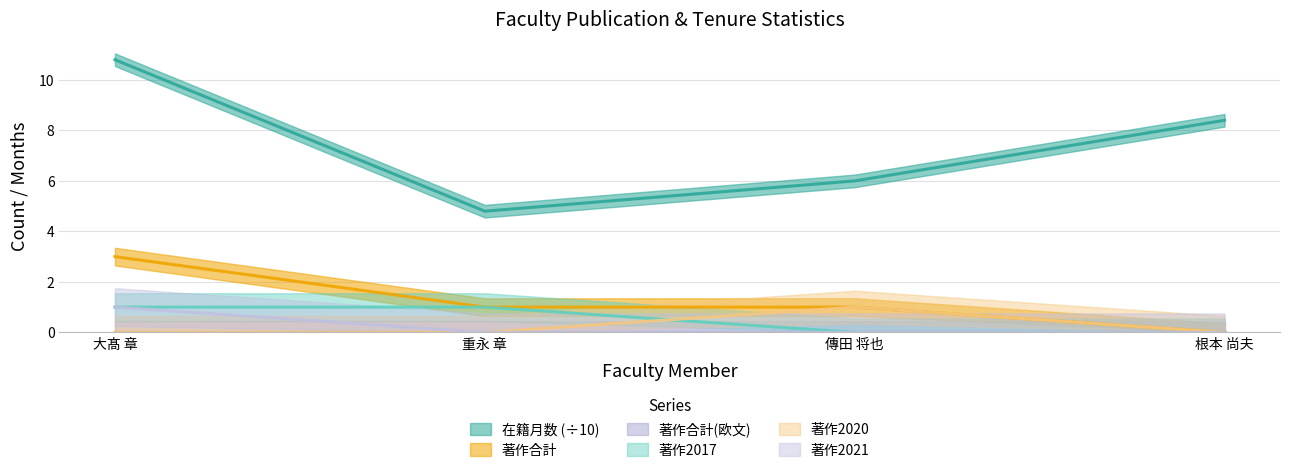

Which category has the lowest value in the 著作2021 series?

重永 章